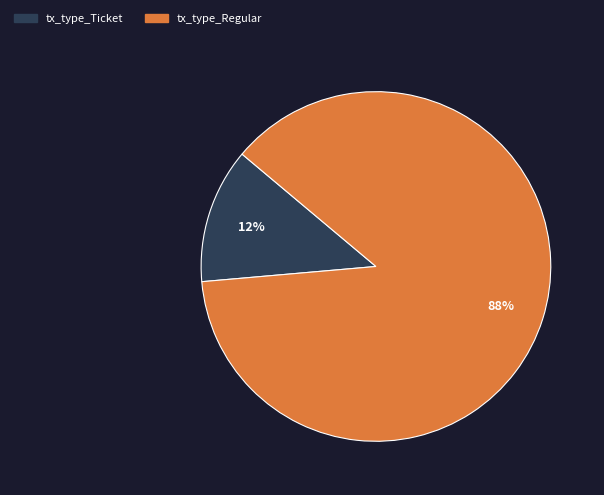

The tx_type_Regular slice represents 98% of the pie. True or false?

False